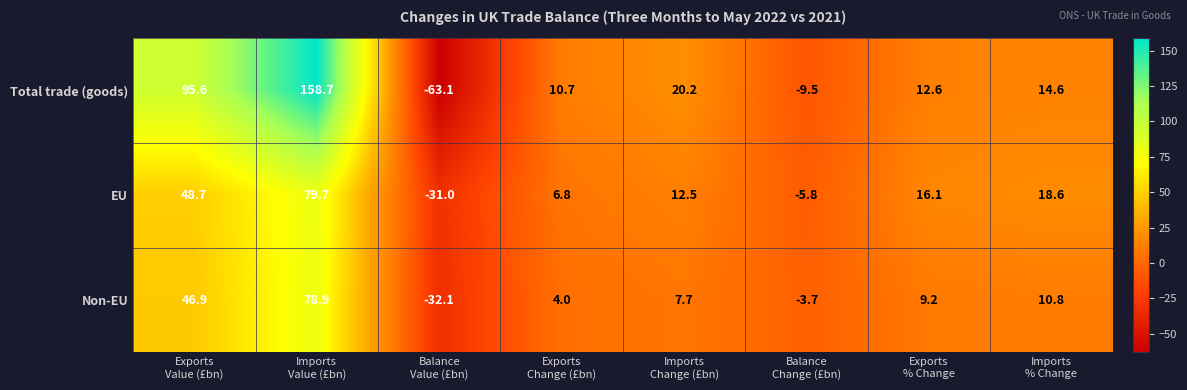

How many categories are shown in the chart?

8